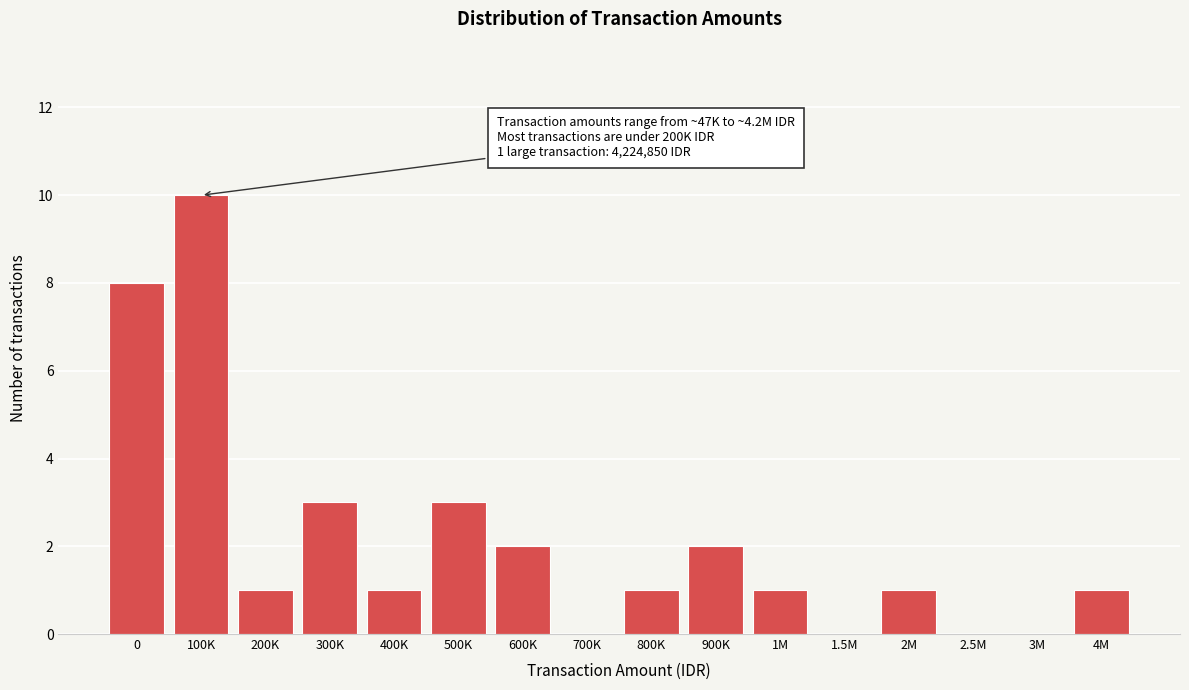

Reading right to left, transcribe all the data shown in this chart.

4M=1	3M=0	2.5M=0	2M=1	1.5M=0	1M=1	900K=2	800K=1	700K=0	600K=2	500K=3	400K=1	300K=3	200K=1	100K=10	0=8